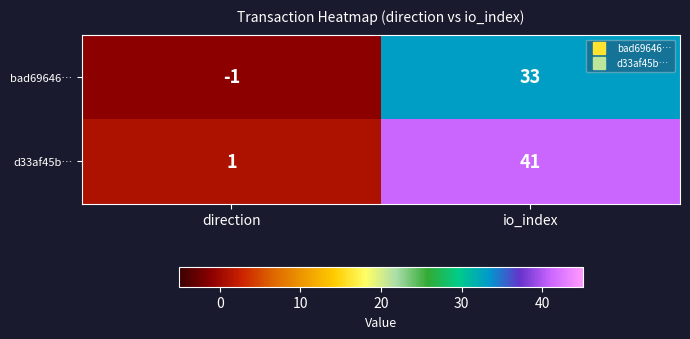

Reading right to left, transcribe all the data shown in this chart.

bad69646…: io_index=33	direction=-1
d33af45b…: io_index=41	direction=1